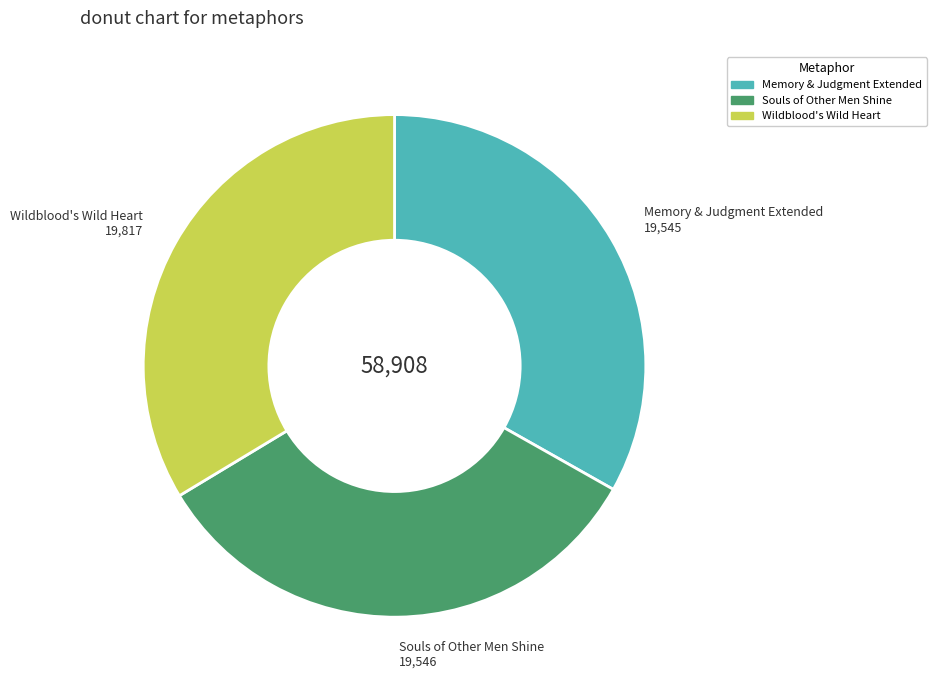

True or false: Souls of Other Men Shine accounts for 44% of the total.

False